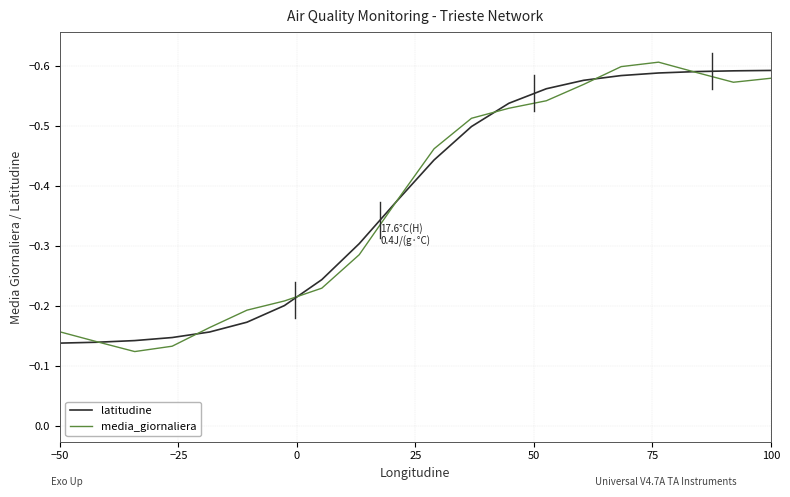

Which series has the largest range (max minus min)?

media_giornaliera